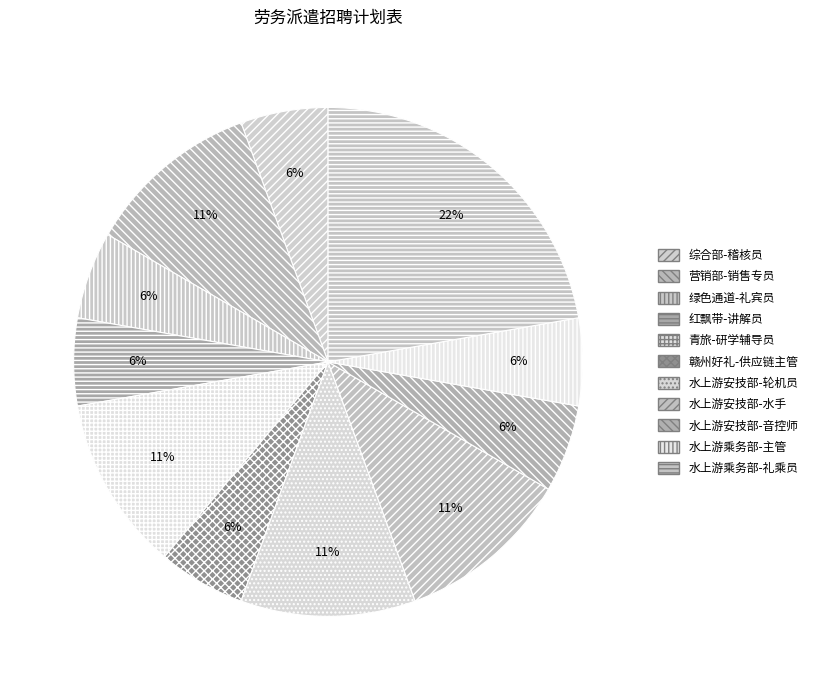

How many segments does this pie chart have?

11